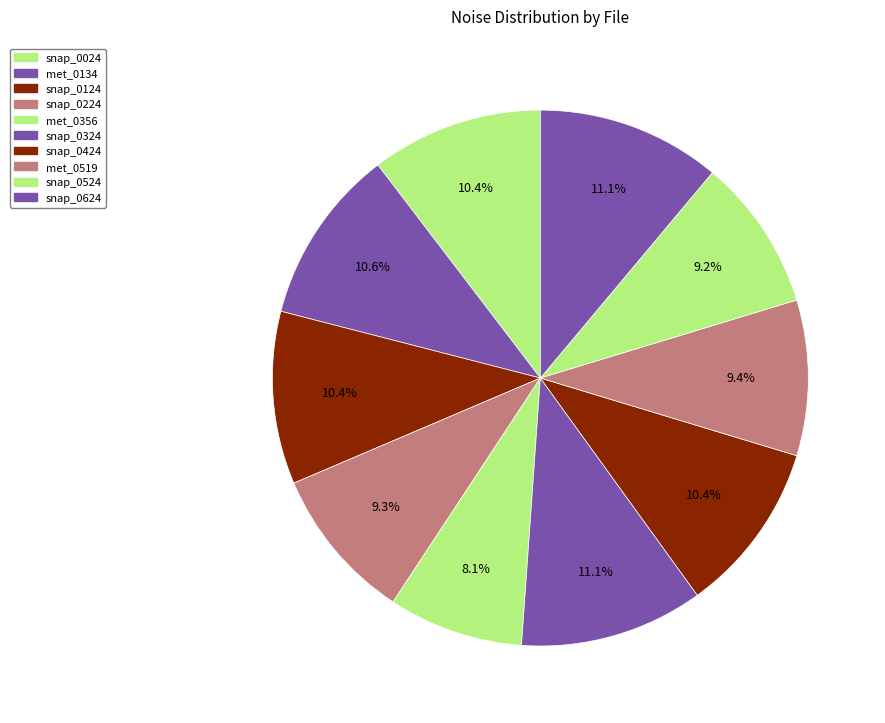

Count the number of slices in the pie.

10